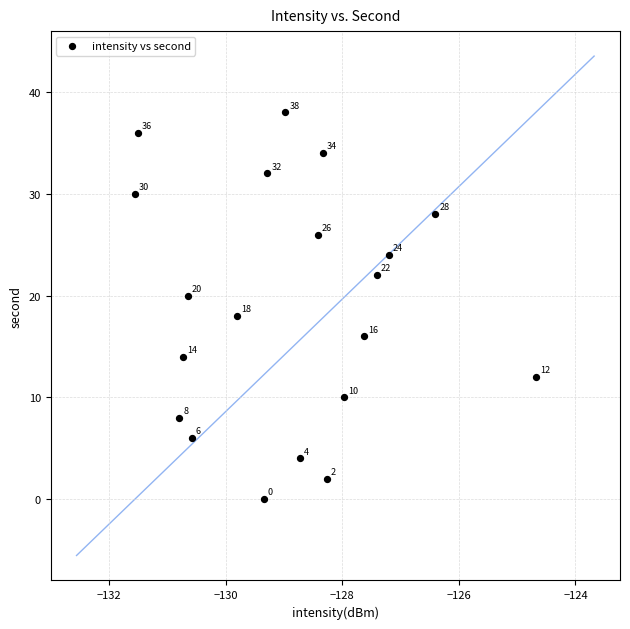

What is the range of Y values (max minus min)?

38